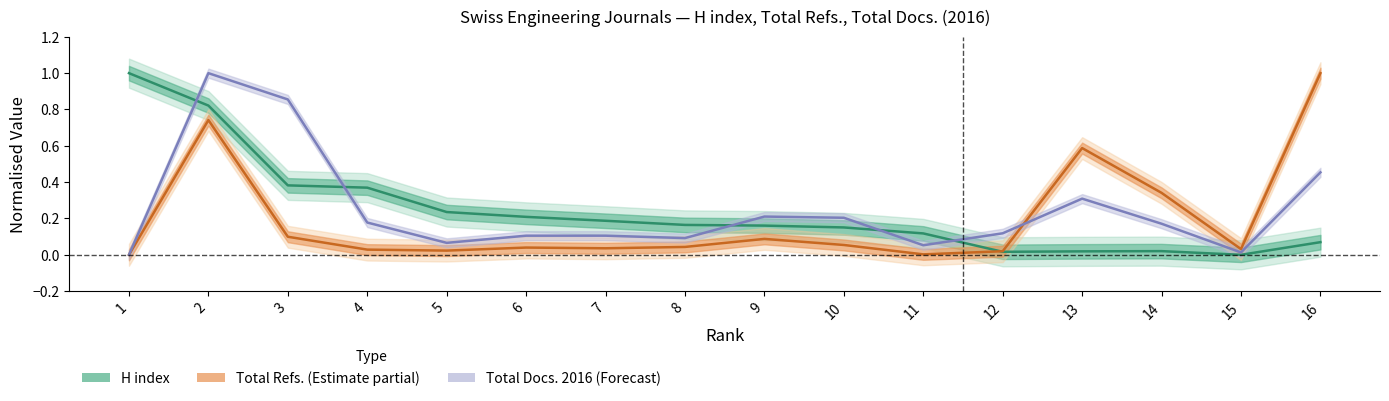

At which category is the sum across all series the highest?

2